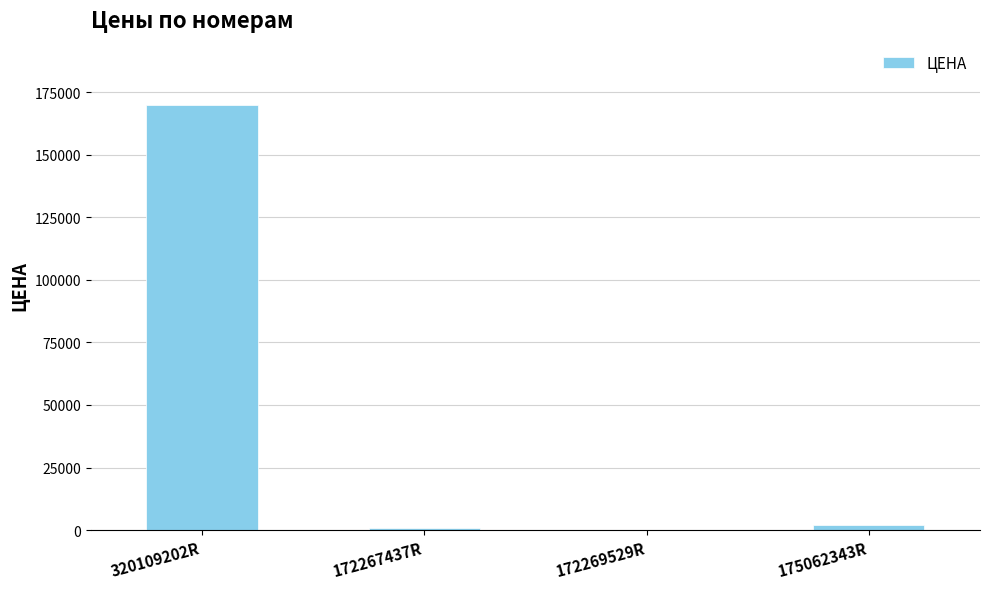

The value at 320109202R is 170000. True or false?

True